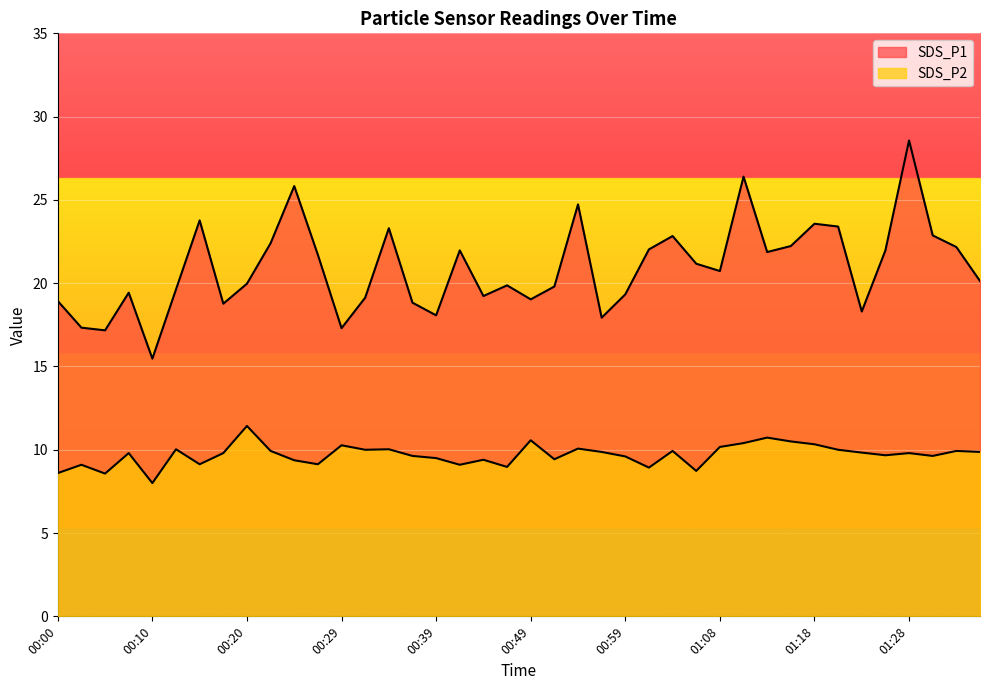

At 00:02, list the series in order from smallest to largest.

SDS_P2, SDS_P1